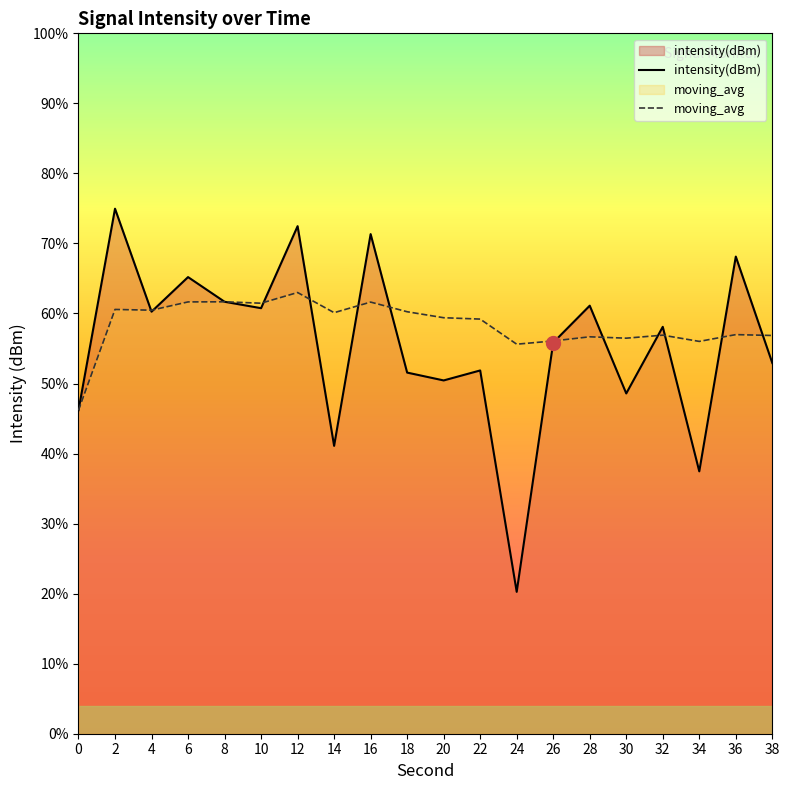

Which series ends up on top after the final intersection of intensity(dBm) and moving_avg?

moving_avg